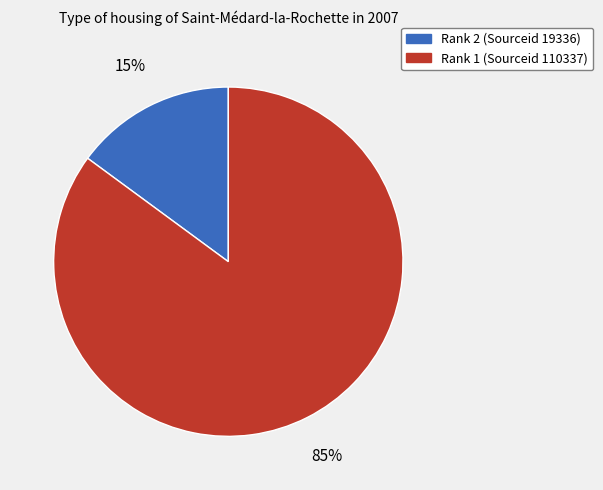

Which has a higher value, Rank 2 (Sourceid 19336) or Rank 1 (Sourceid 110337)?

Rank 1 (Sourceid 110337)